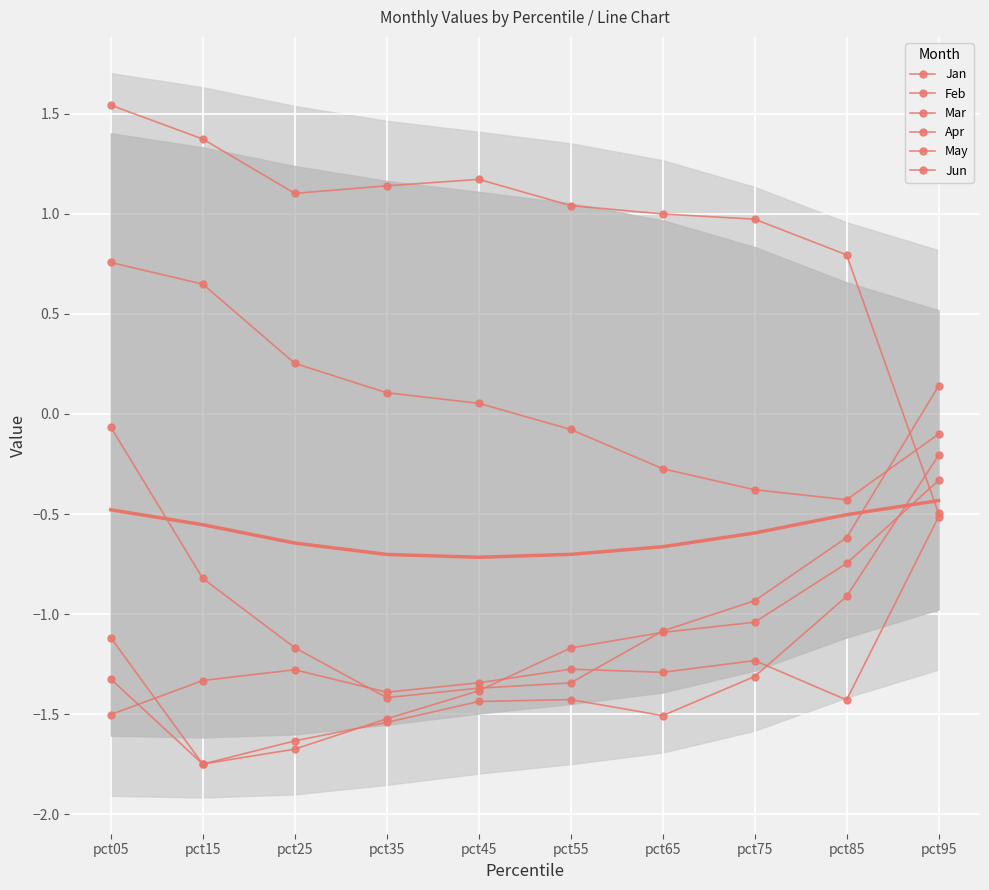

True or false: Jun has more than 2 points higher than both neighbors.

True